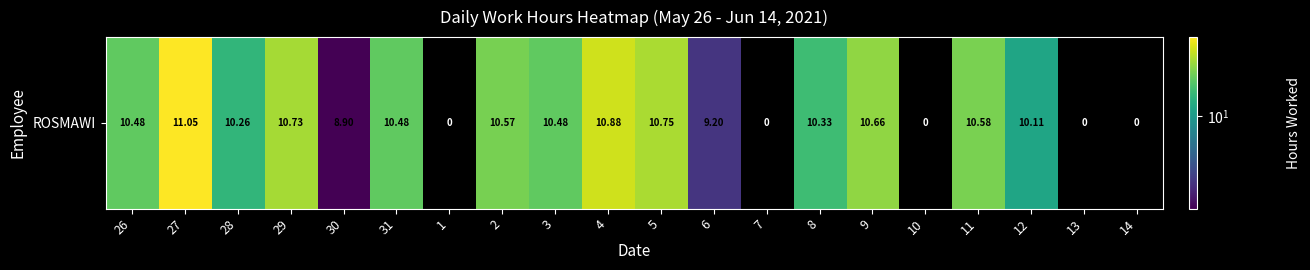

What is the ratio of the value at 4 to the value at 12?

1.1